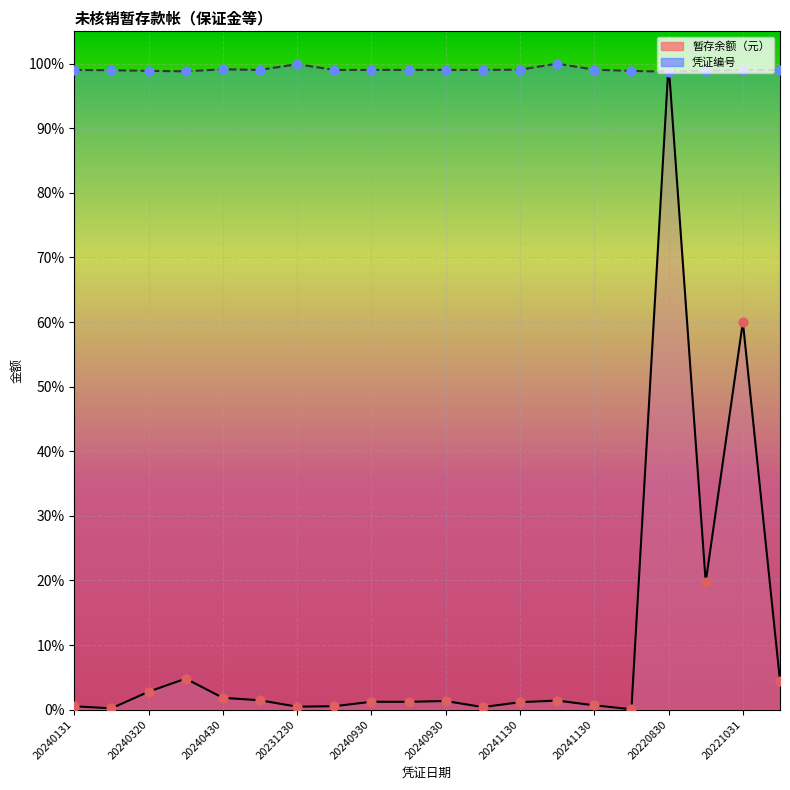

Which series contains the highest Y value?

暂存余额（元）